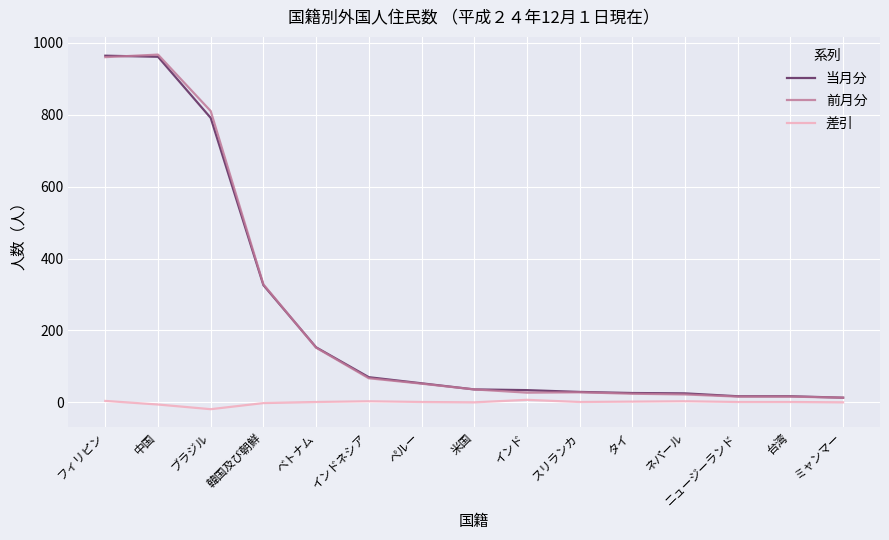

The 当月分 series shows 26 at タイ. True or false?

True